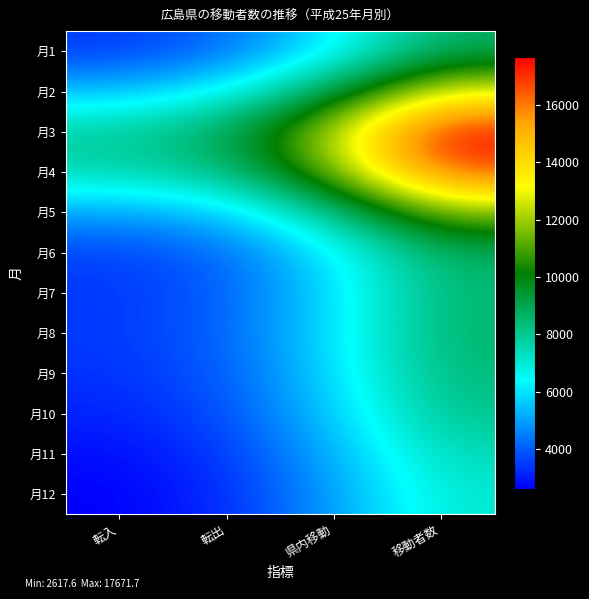

What is the minimum value shown in the chart?

2617.6